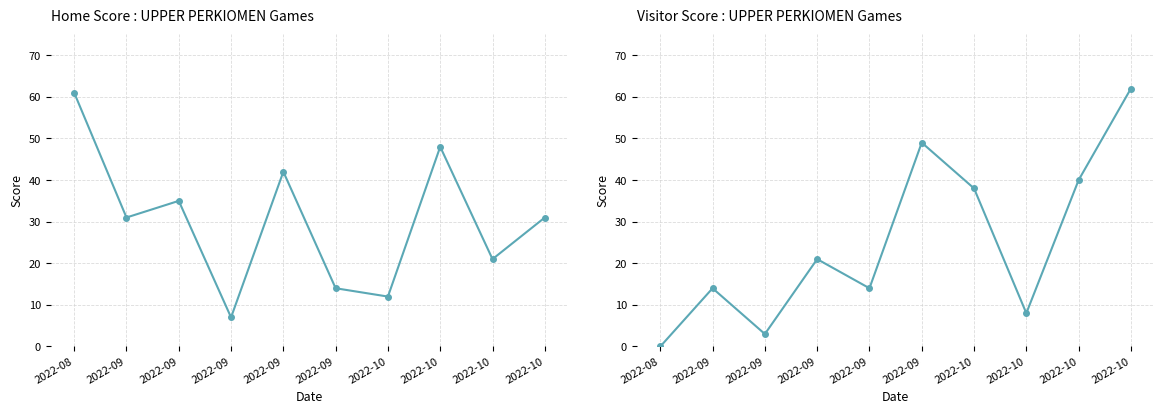

What are all the series names shown in the legend?

Home Score, Visitor Score